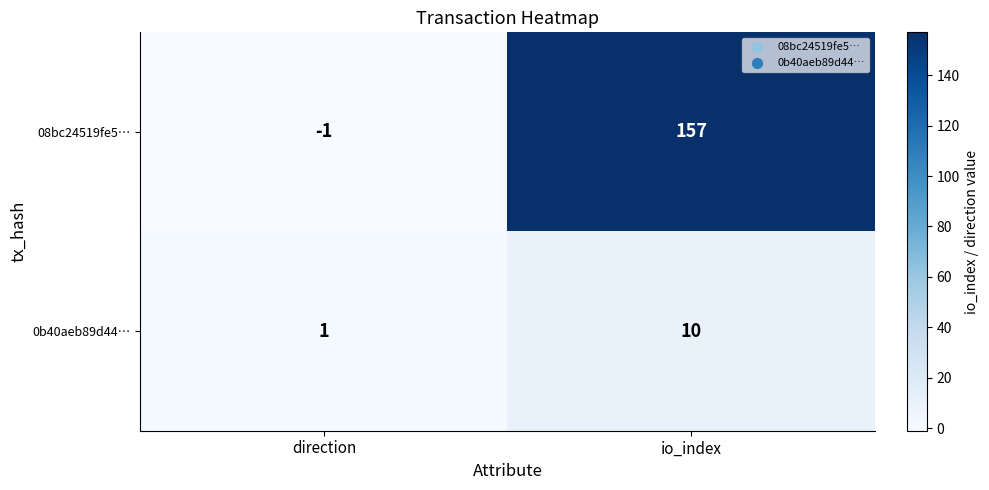

At io_index, list the series in order from largest to smallest.

08bc24519fe5…, 0b40aeb89d44…